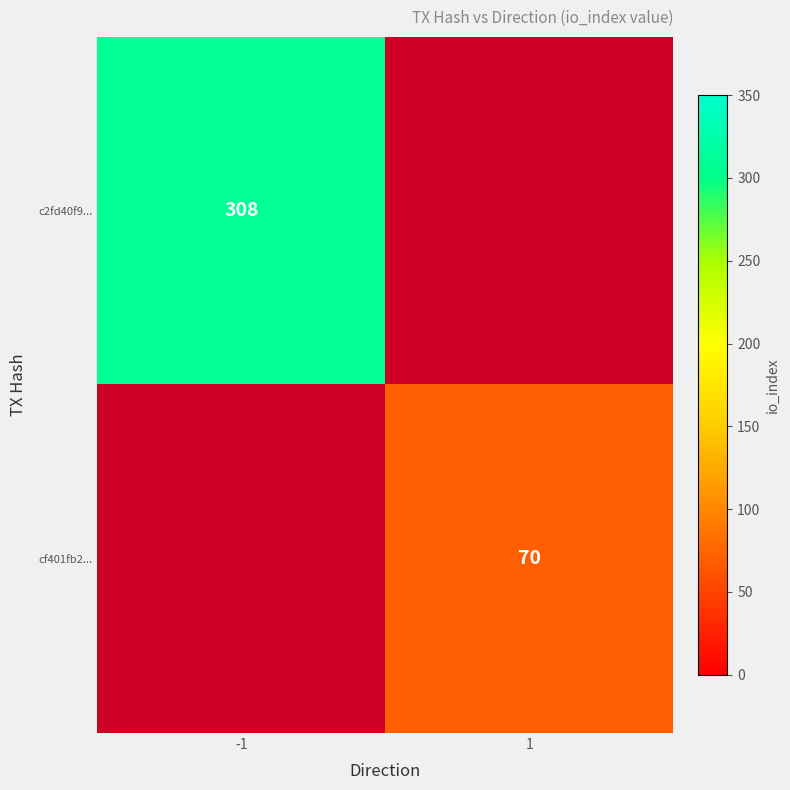

What is the sum of the c2fd40f9... values at -1 and 1?

308